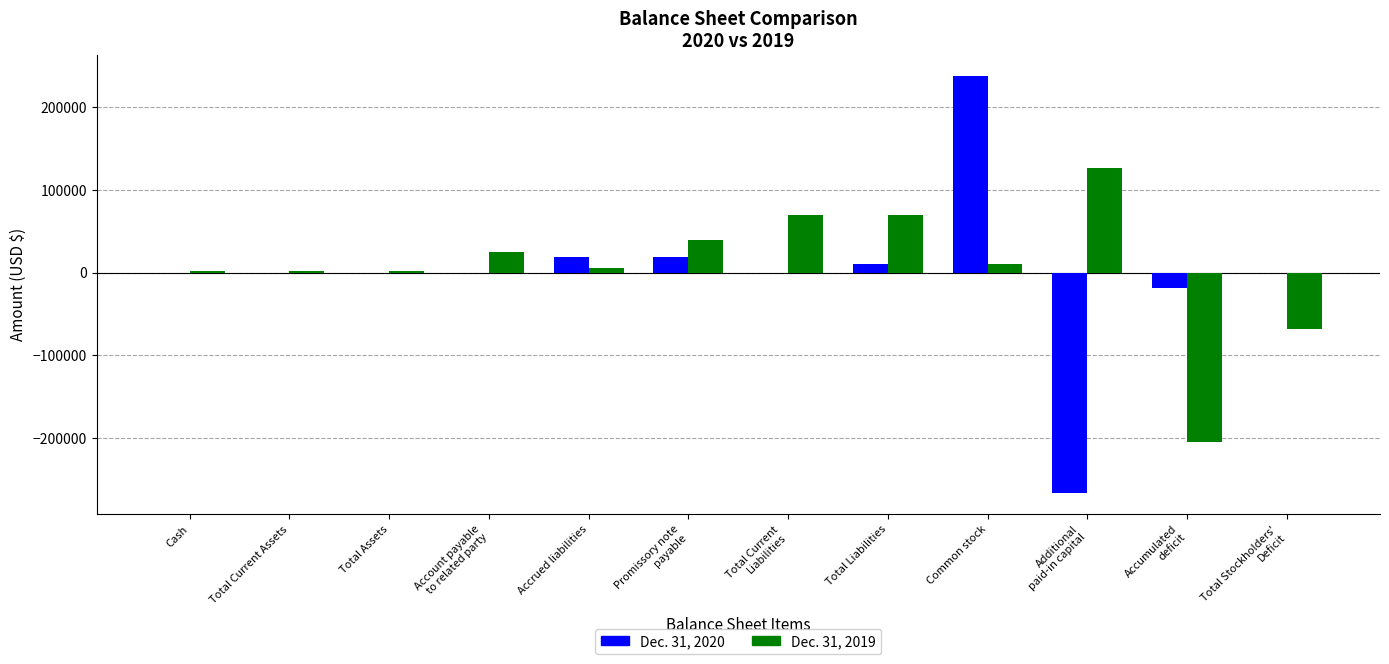

True or false: Dec. 31, 2020 has a value of 10204 at Total Liabilities.

True